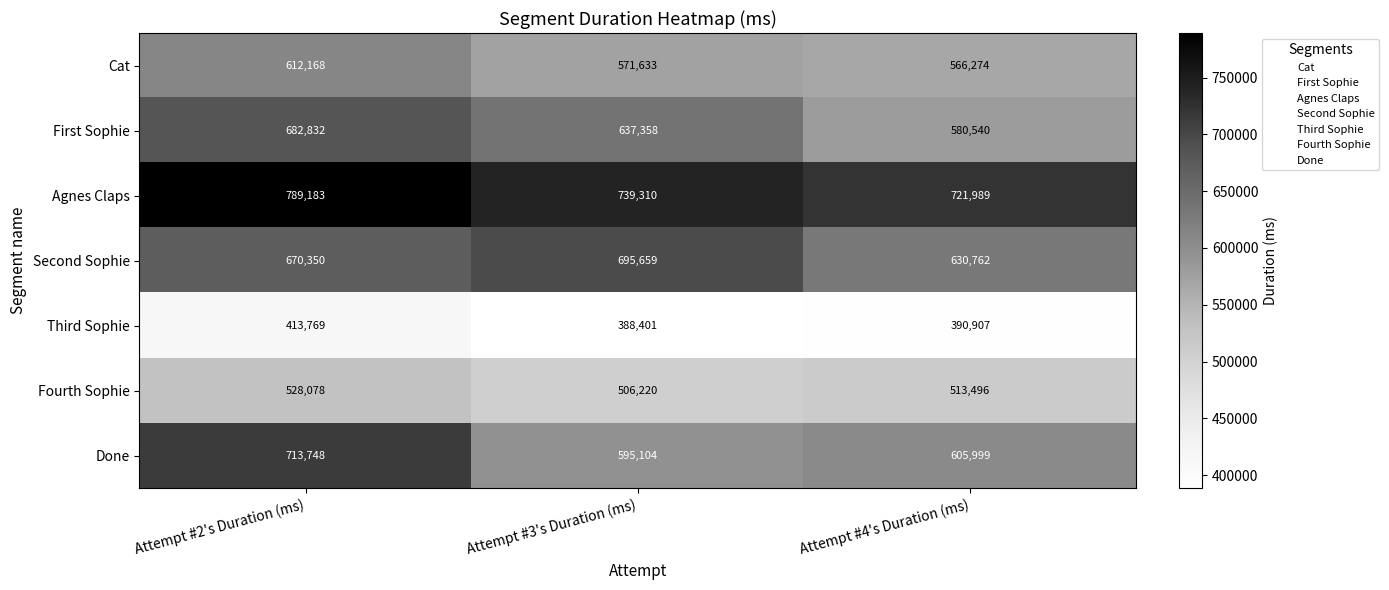

Count the number of categories in the chart.

3